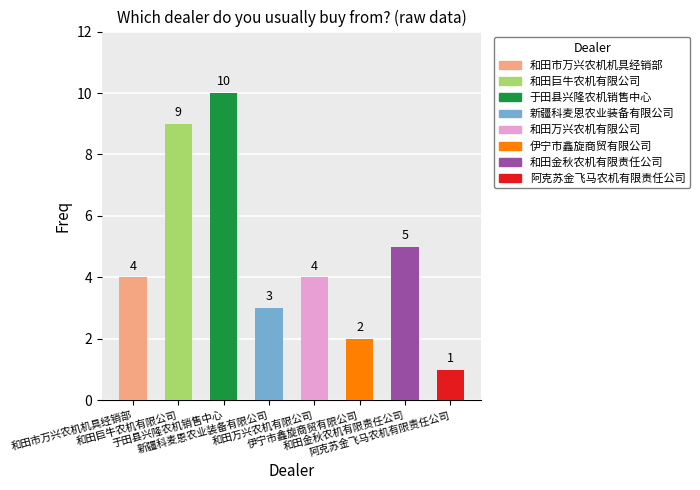

Between 和田市万兴农机机具经销部(经销商) and 伊宁市鑫旋商贸有限公司, which is larger?

和田市万兴农机机具经销部(经销商)